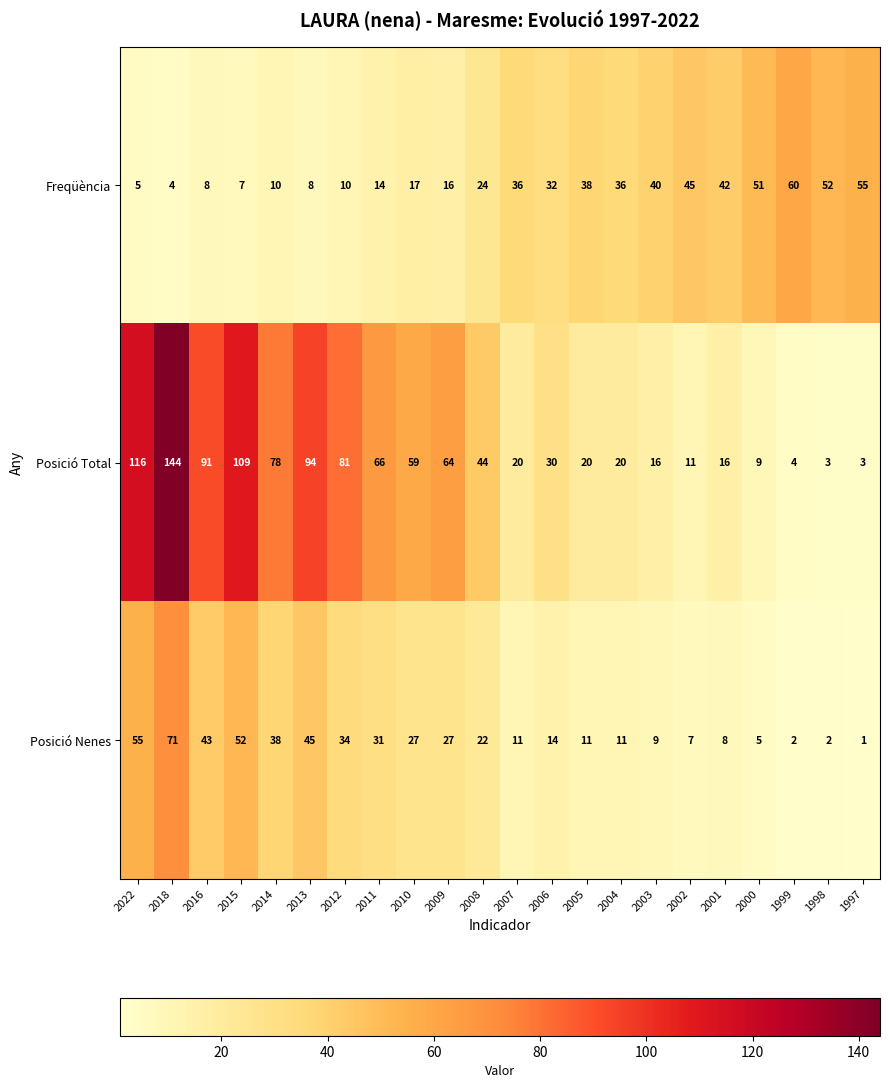

What is the maximum value shown in the chart?

144